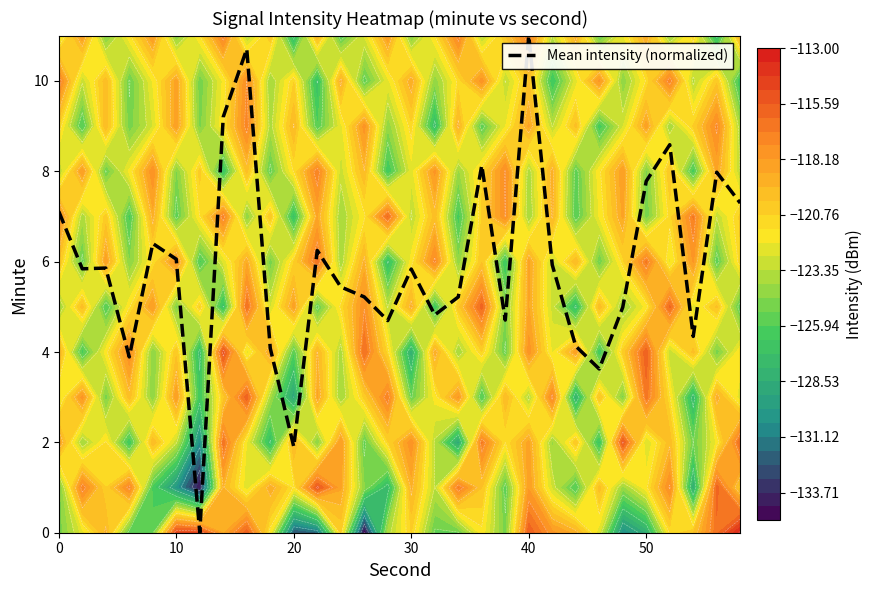

Which category has the highest value in the Mean intensity (normalized) series?

40